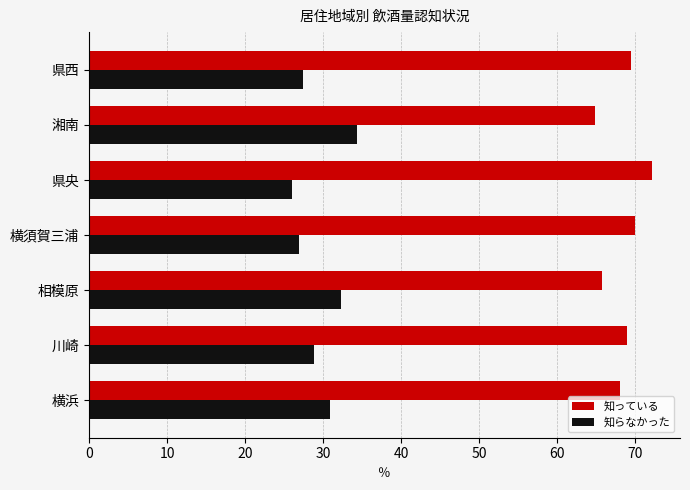

The value of 知らなかった at 川崎 is 28.8. True or false?

True